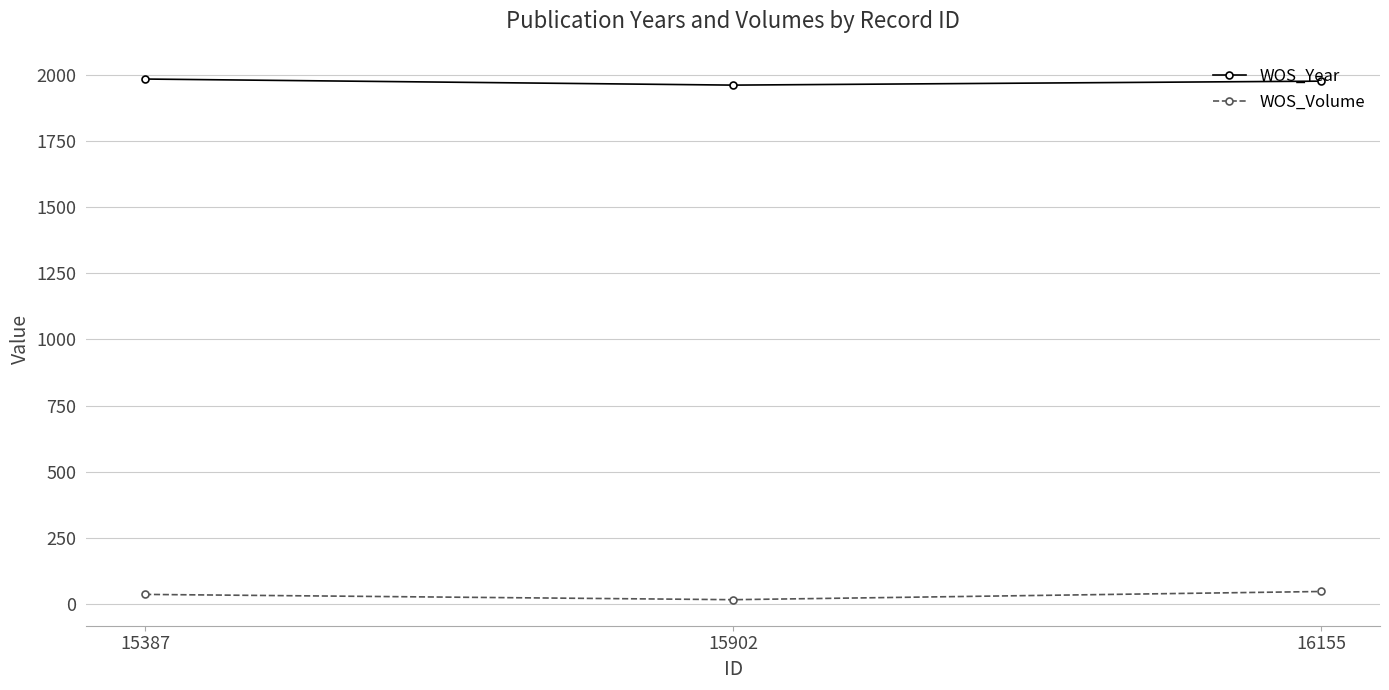

What is the minimum value shown in the chart?

16